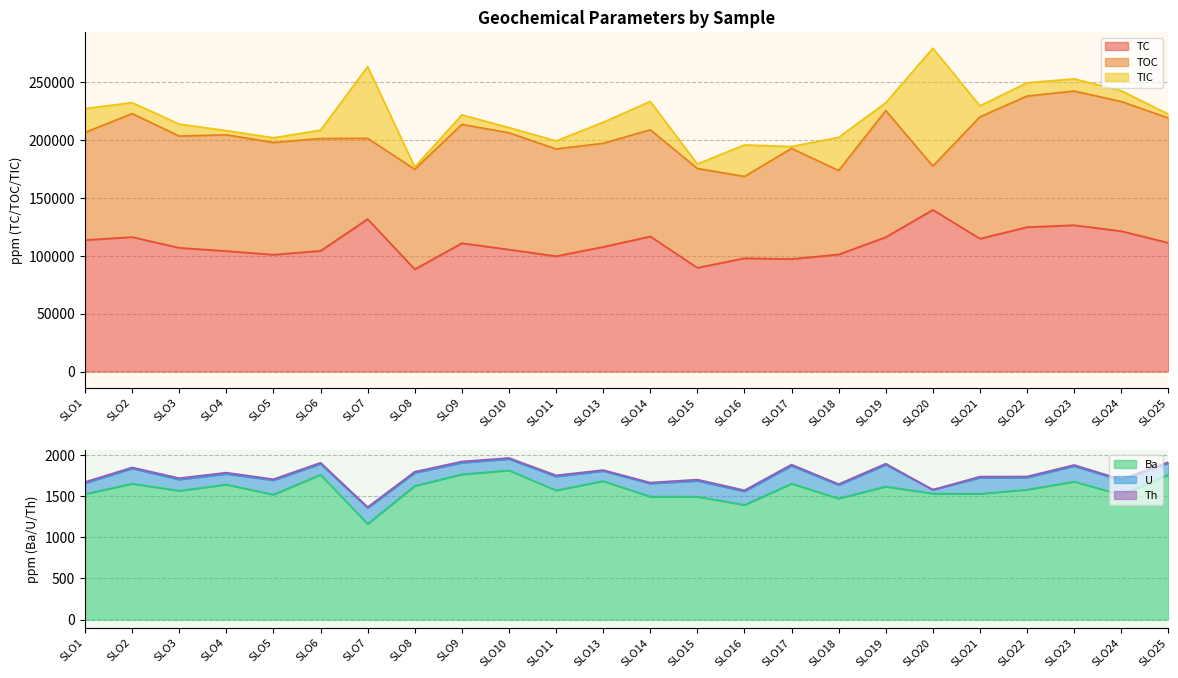

At which category is the sum across all series the highest?

SLO20